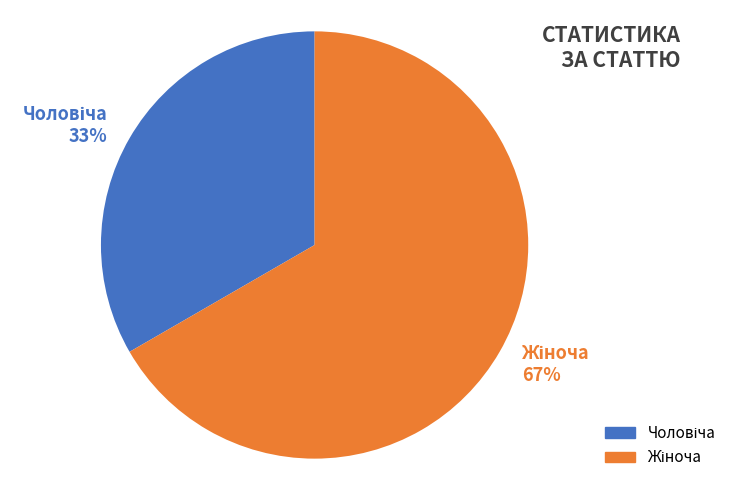

Is there any slice that represents more than half of the pie?

Yes